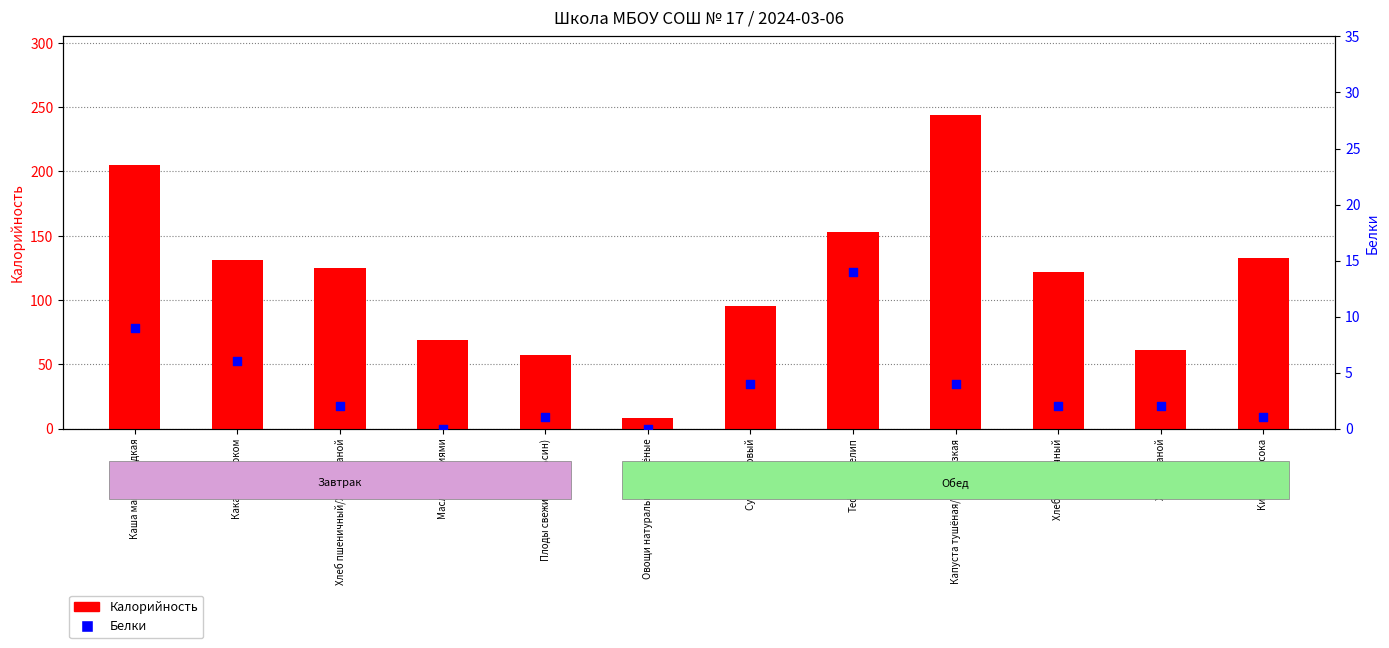

Is the value of Белки at Плоды свежие (апельсин) greater than the value of Калорийность at Хлеб пшеничный?

No